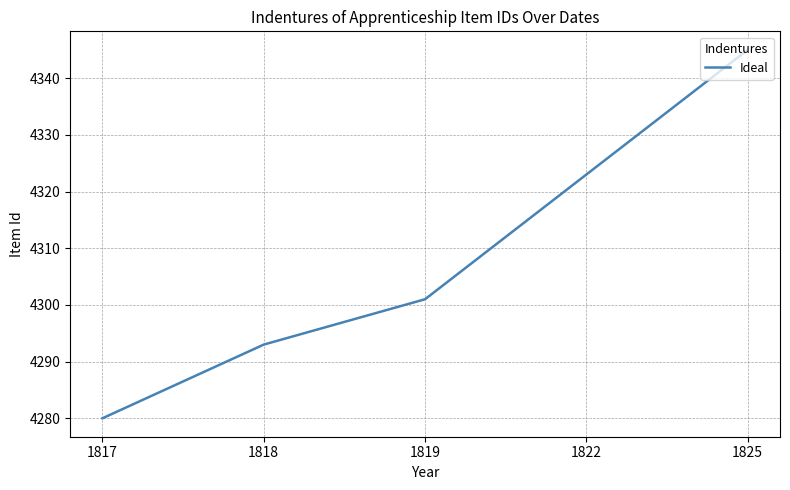

What is the difference between the maximum and minimum values?

65